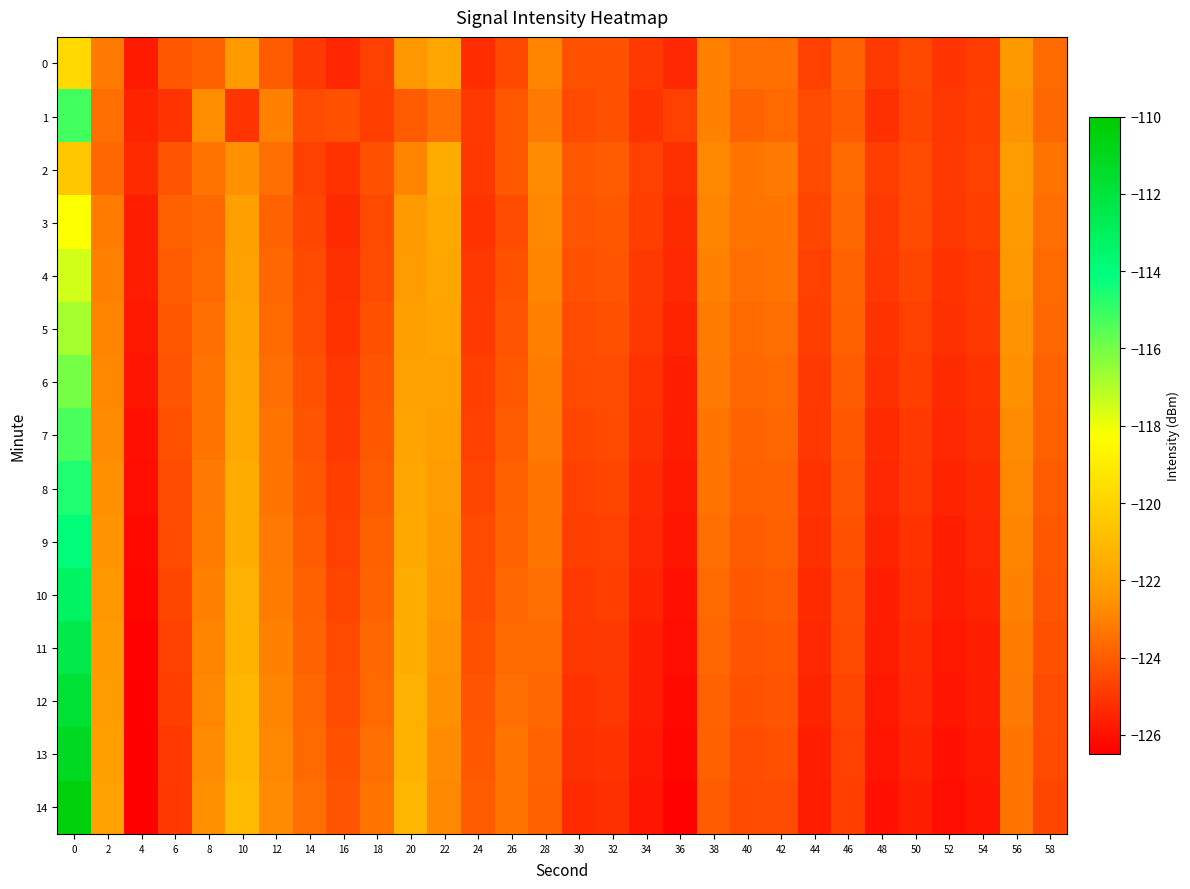

List the series in order of their peak value, highest first.

row_14, row_13, row_12, row_11, row_10, row_9, row_8, row_1, row_7, row_6, row_5, row_4, row_3, row_0, row_2